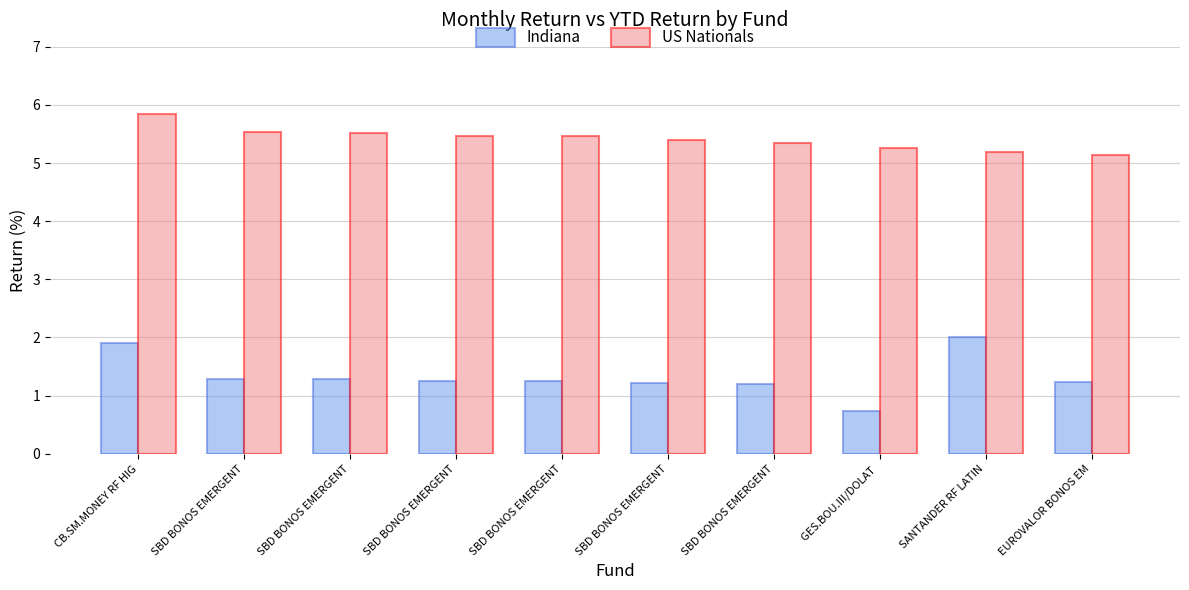

Is the value of Indiana at SBD BONOS EMERGENT greater than the value of US Nationals at SBD BONOS EMERGENT?

No